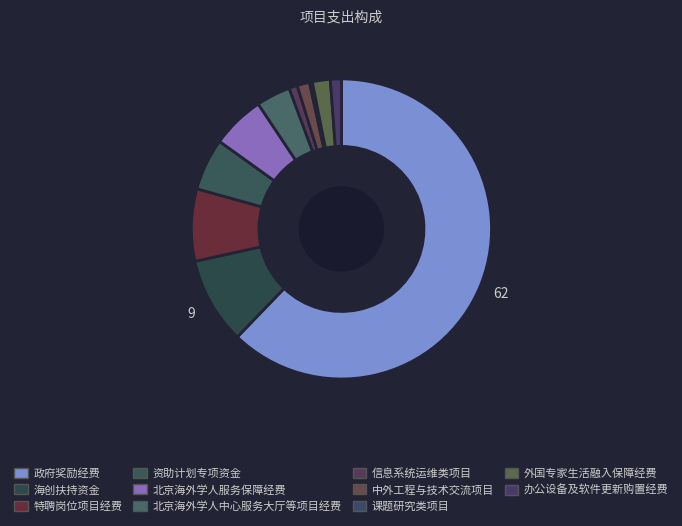

Count the number of slices in the pie.

11